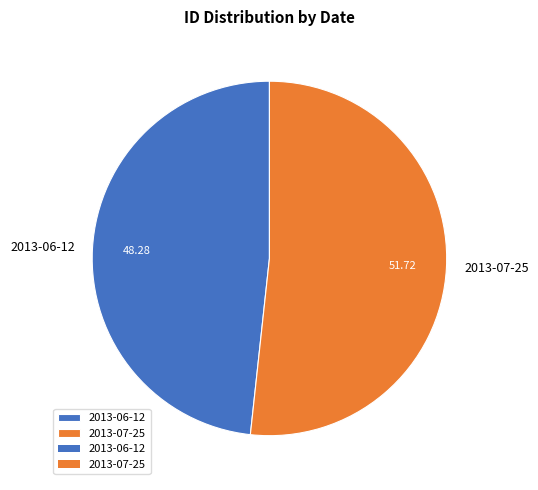

Is there any slice that represents more than half of the pie?

Yes